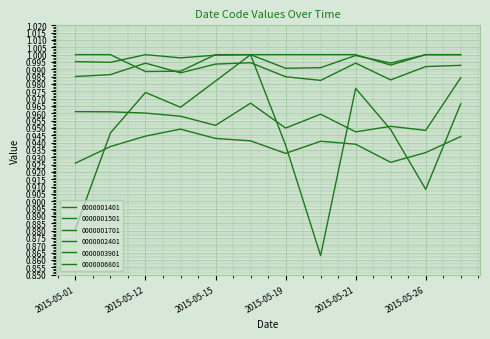

What is the minimum value shown in the chart?

0.9